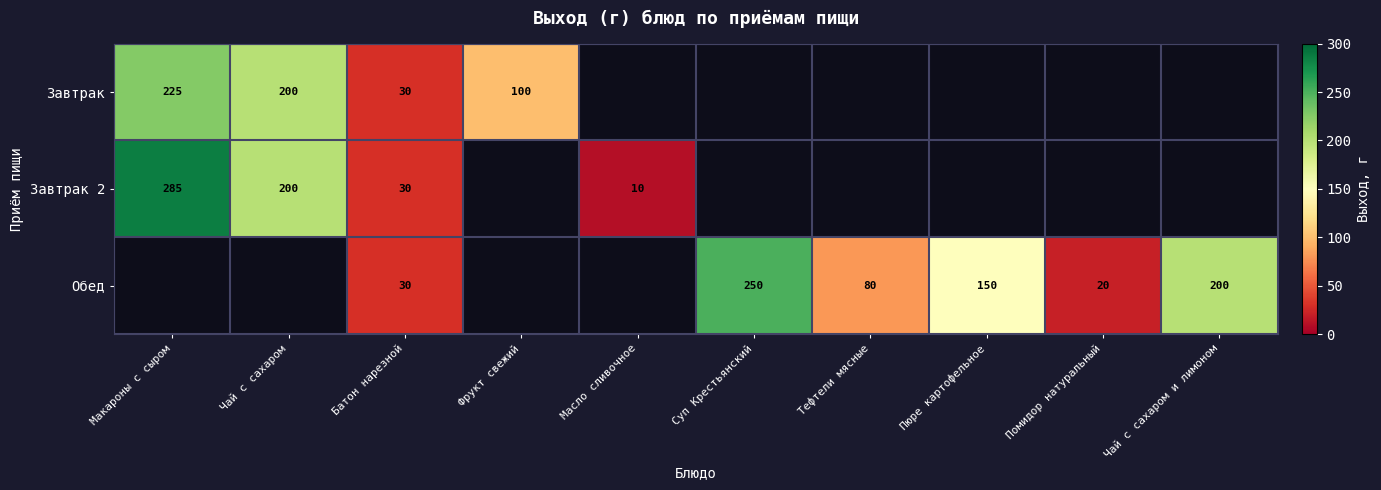

Is it true that Обед equals 125 at Тефтели мясные?

False